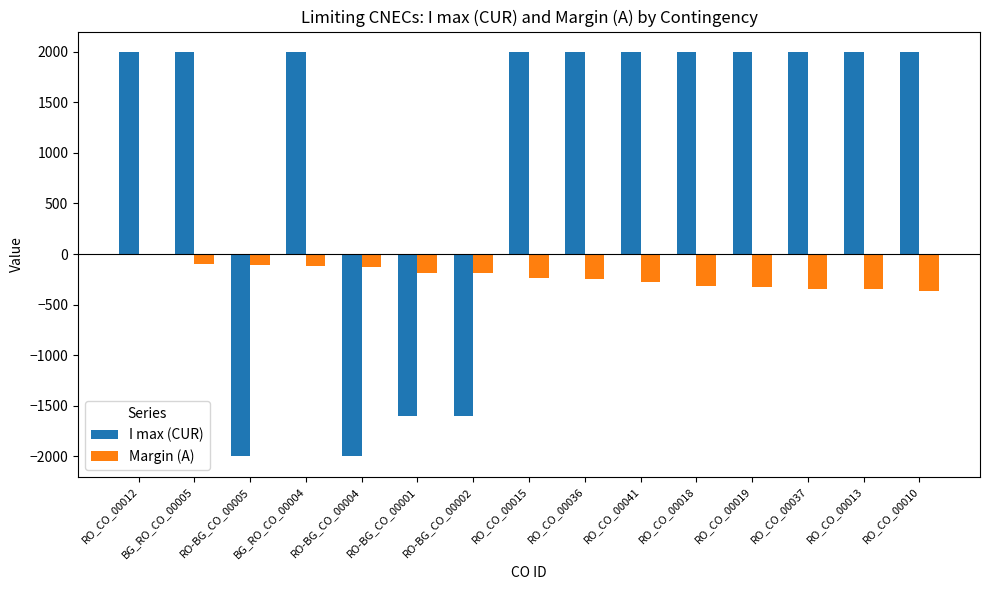

How many positive values does the I max (CUR) series have?

11